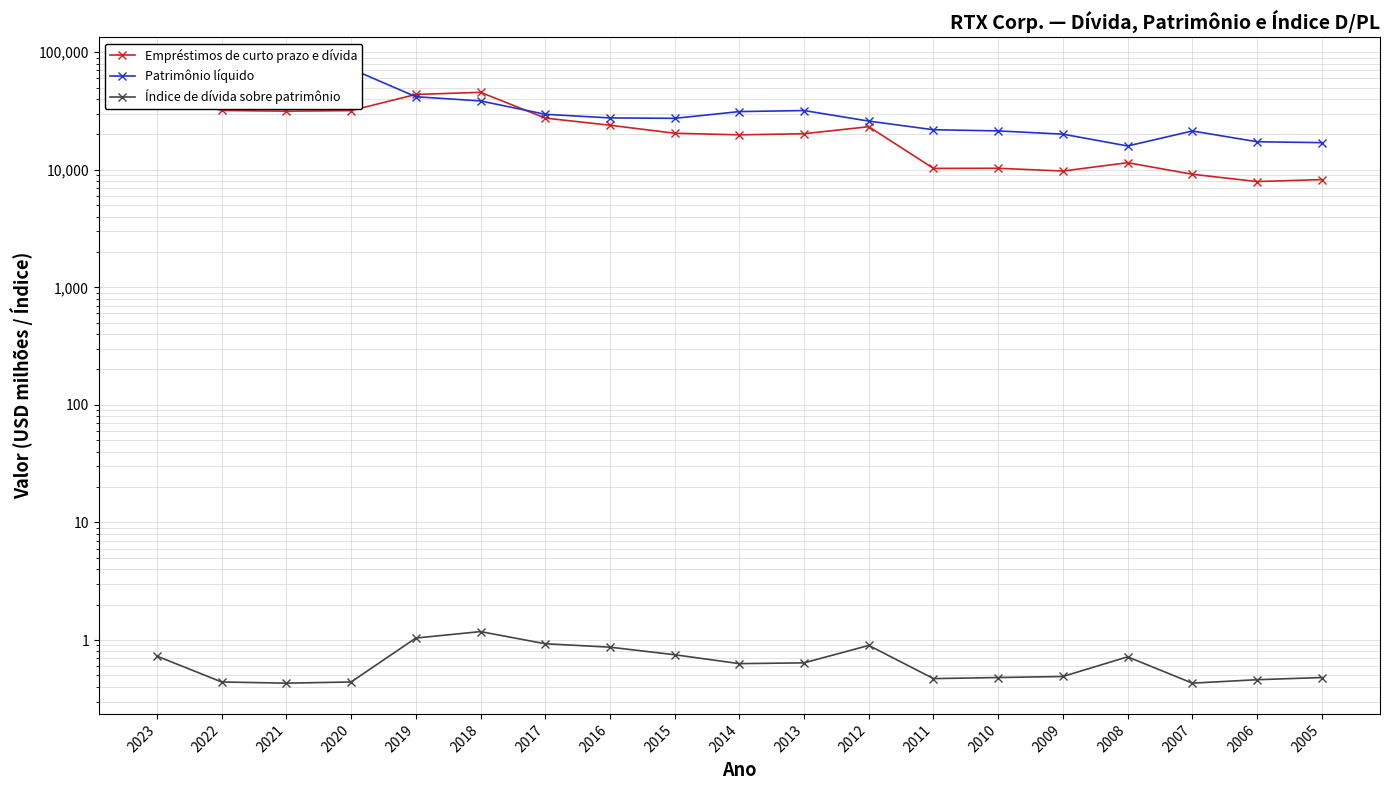

True or false: Patrimônio líquido and Índice de dívida sobre patrimônio intersect in this chart.

False